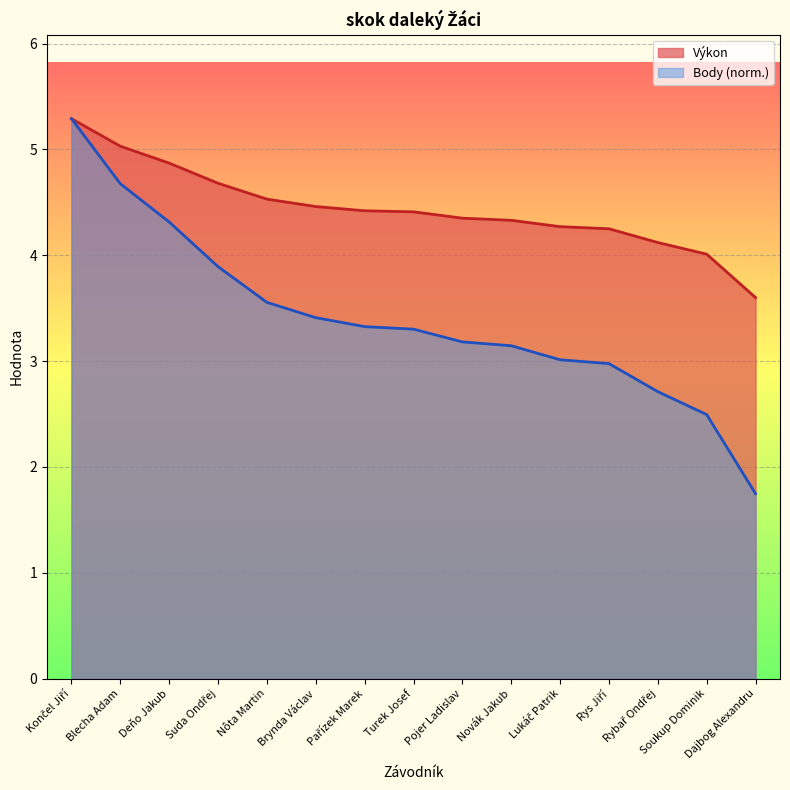

What is the average value of the Body series?

3.4